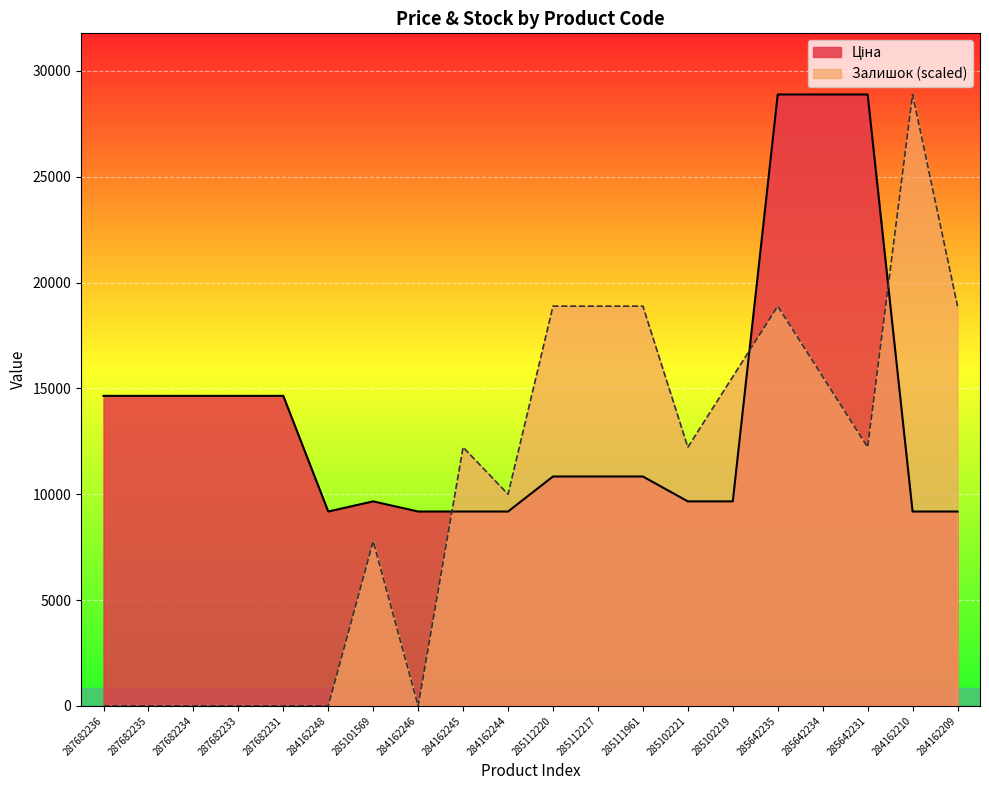

At which category is the sum across all series the highest?

285642235